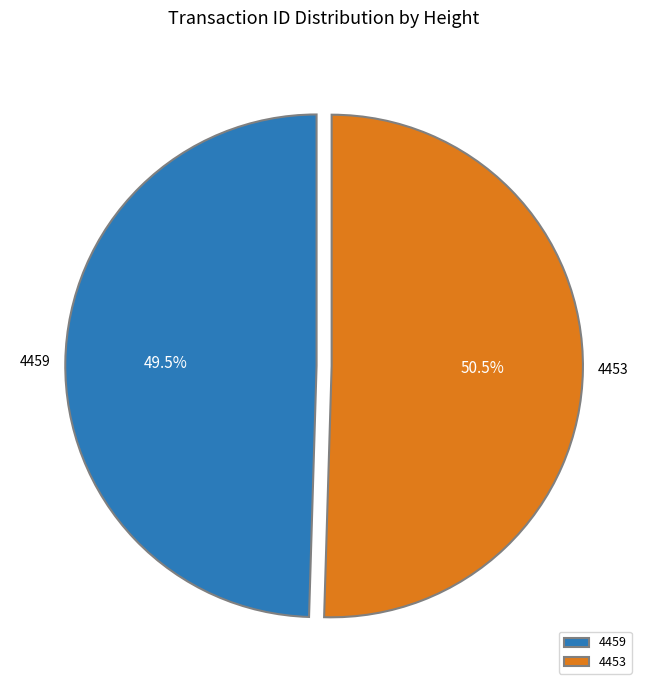

To the nearest percent, what is the combined percentage of 4453 and 4459?

100%